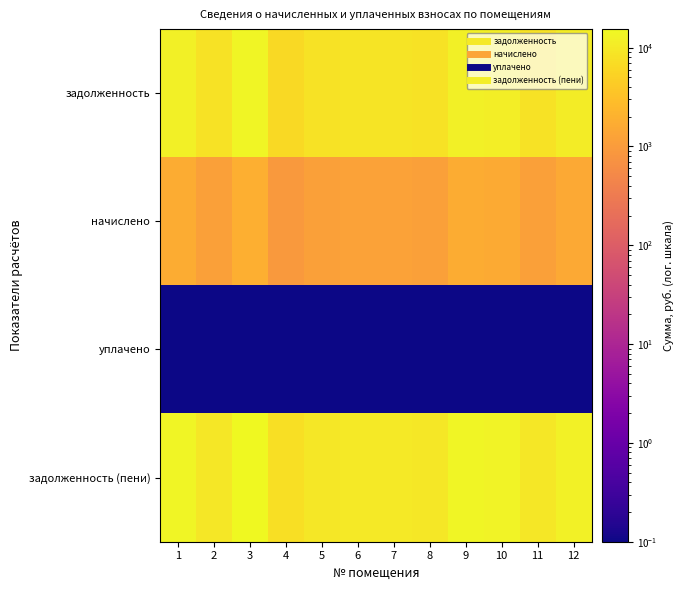

How many categories are shown in the chart?

12